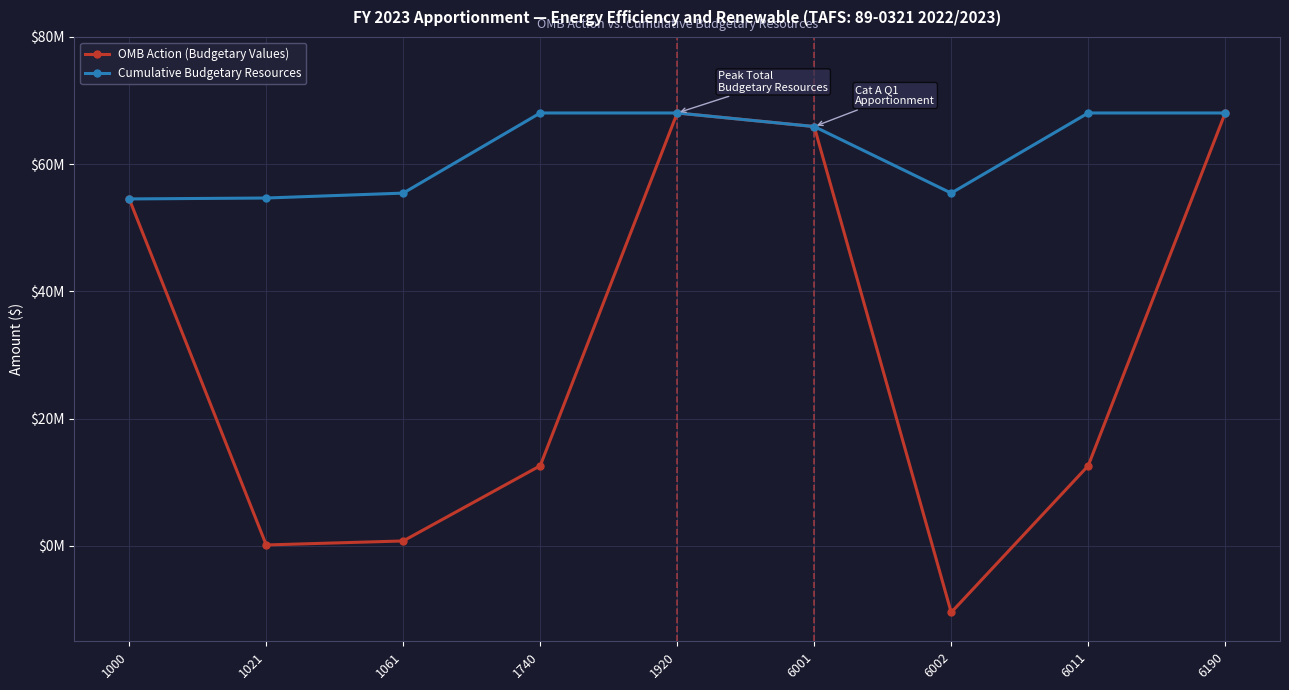

What is the lowest value of the OMB Action (Budgetary Values) series?

-10462625